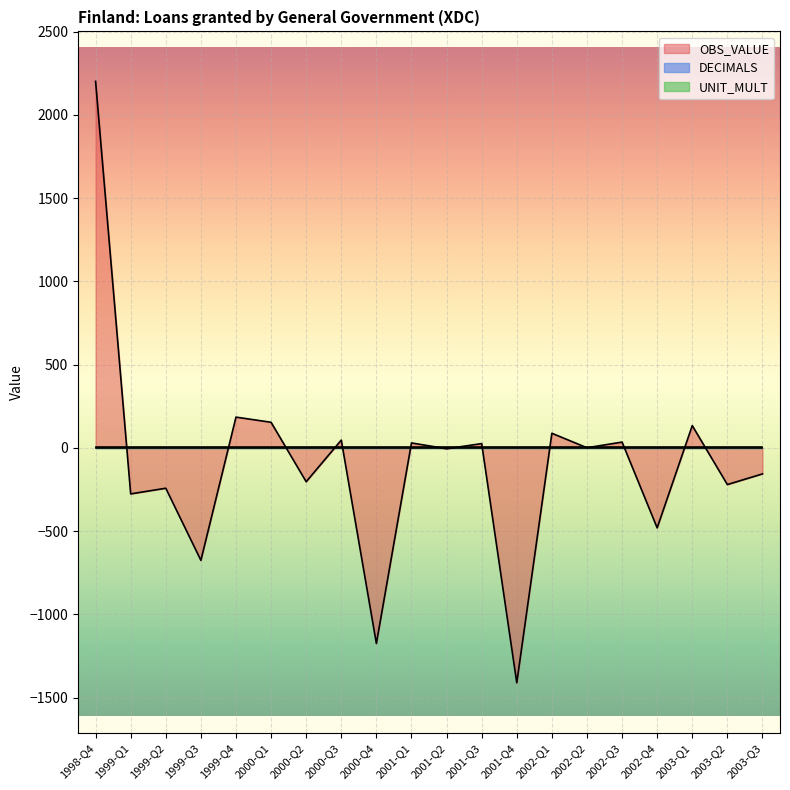

What is the sum of the OBS_VALUE values at 2002-Q1 and 1999-Q3?

-587